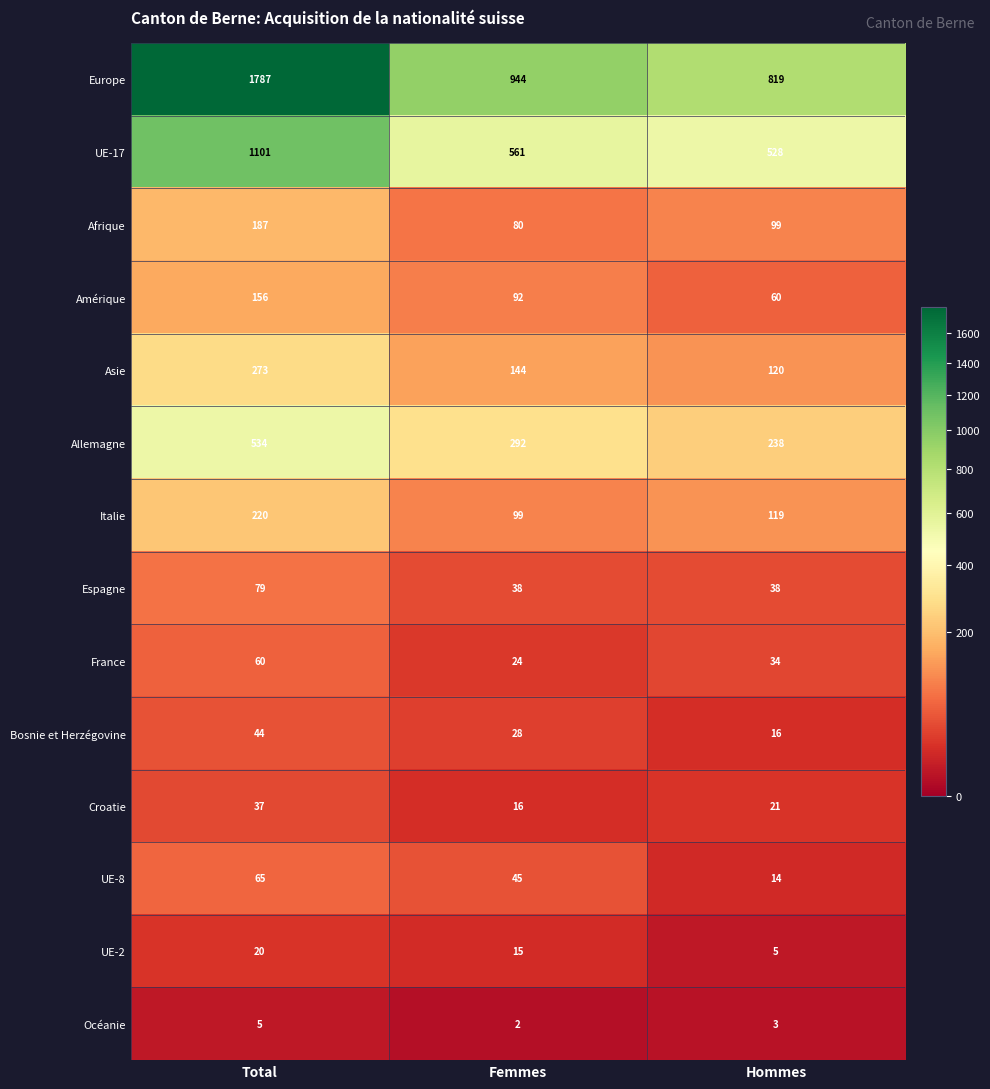

What is the average value of the Bosnie et Herzégovine series?

29